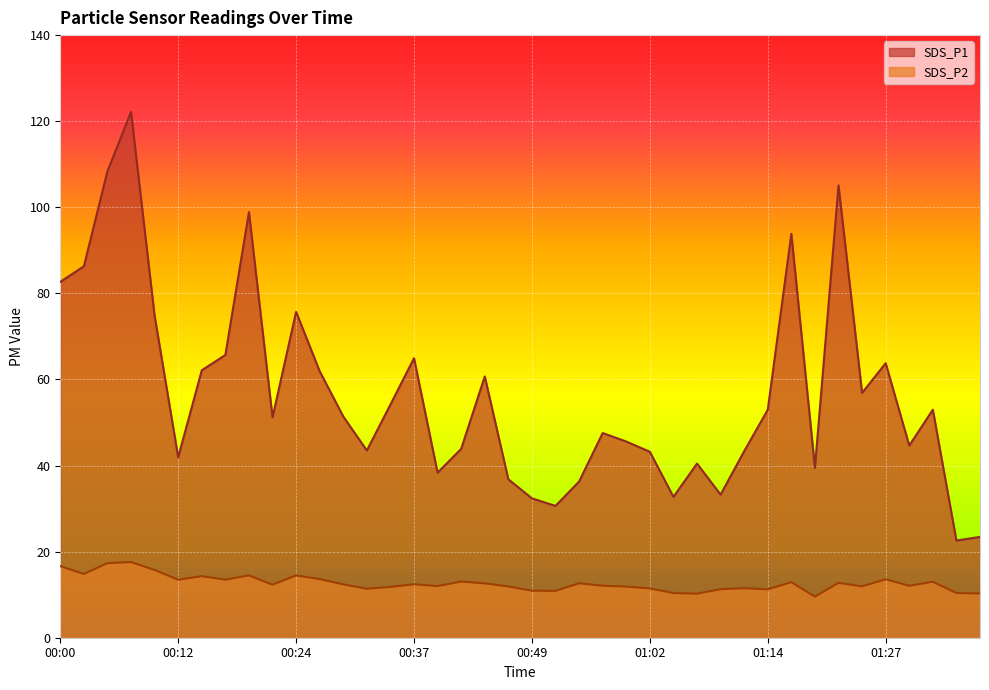

How many categories are shown in the chart?

40